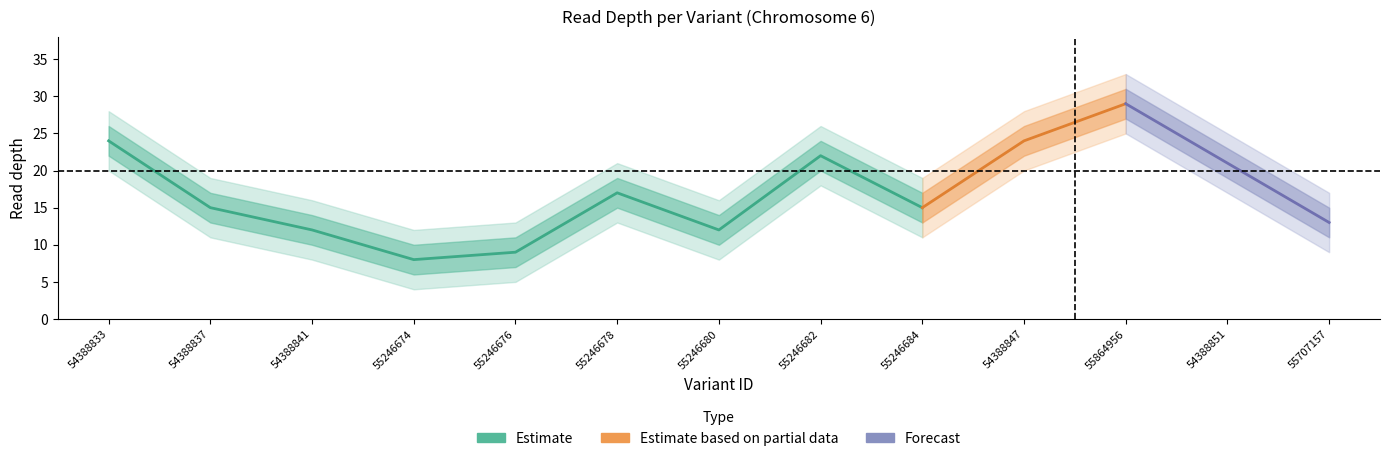

Reading right to left, transcribe all the data shown in this chart.

depth: 55707157=13	54388851=21	55864956=29	54388847=24	55246684=15	55246682=22	55246680=12	55246678=17	55246676=9	55246674=8	54388841=12	54388837=15	54388833=24
depth_upper: 55707157=15	54388851=23	55864956=31	54388847=26	55246684=17	55246682=24	55246680=14	55246678=19	55246676=11	55246674=10	54388841=14	54388837=17	54388833=26
depth_lower: 55707157=11	54388851=19	55864956=27	54388847=22	55246684=13	55246682=20	55246680=10	55246678=15	55246676=7	55246674=6	54388841=10	54388837=13	54388833=22
depth_upper2: 55707157=17	54388851=25	55864956=33	54388847=28	55246684=19	55246682=26	55246680=16	55246678=21	55246676=13	55246674=12	54388841=16	54388837=19	54388833=28
depth_lower2: 55707157=9	54388851=17	55864956=25	54388847=20	55246684=11	55246682=18	55246680=8	55246678=13	55246676=5	55246674=4	54388841=8	54388837=11	54388833=20